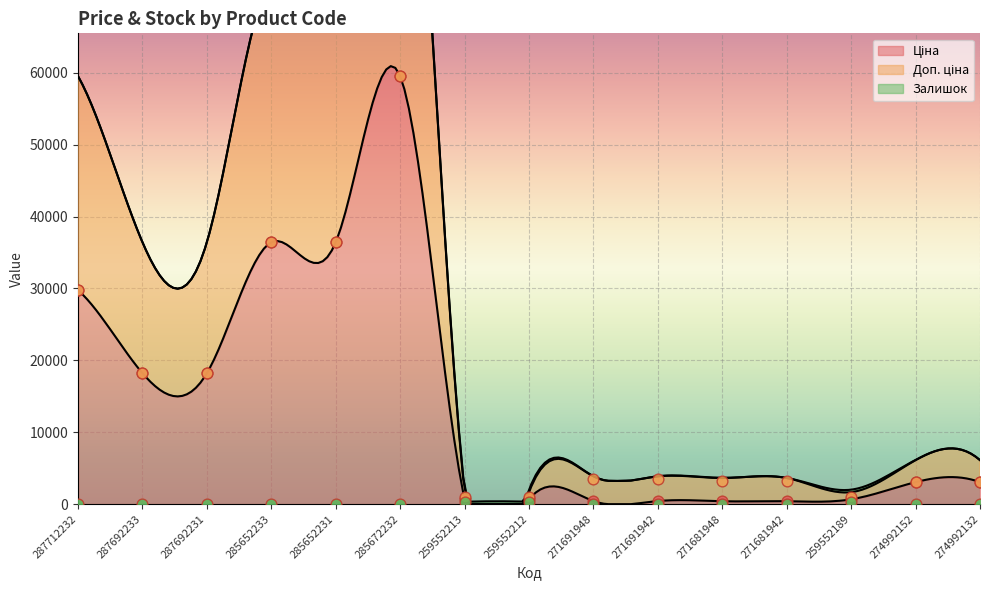

Which series reaches the maximum Y coordinate?

Ціна